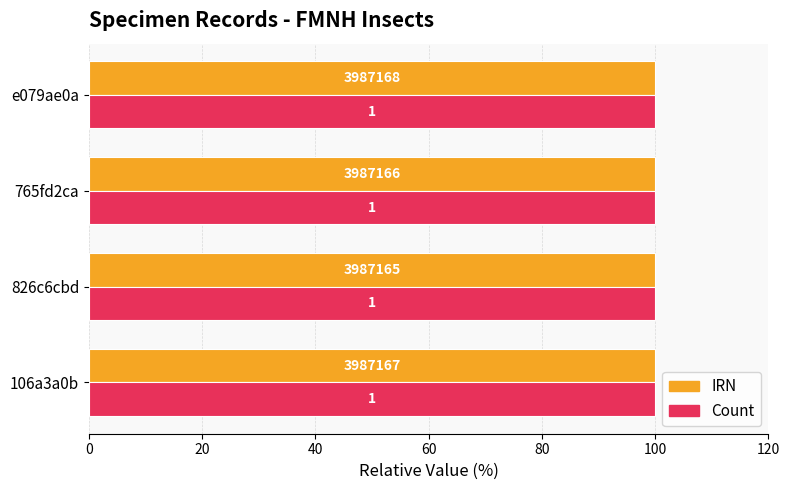

How many bars are there in total?

8